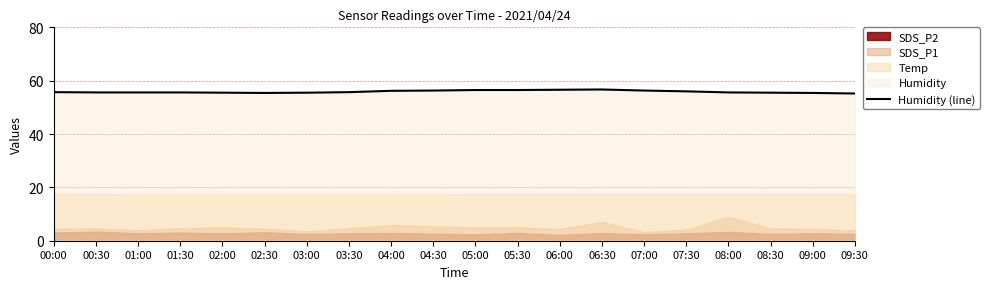

What is the average value?

55.9